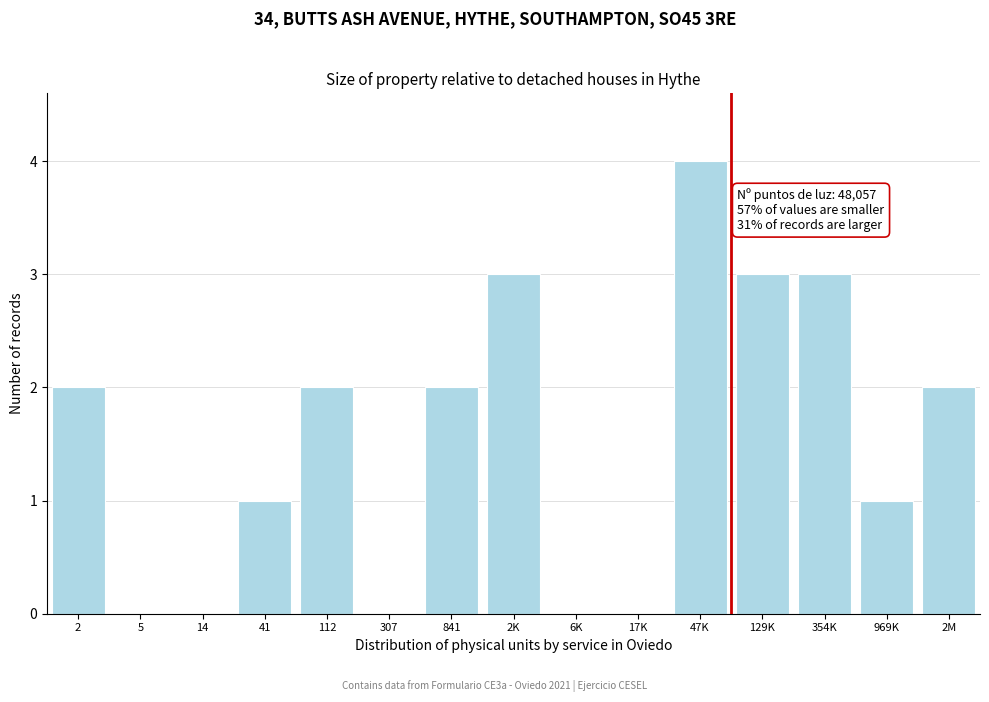

Reading left to right, extract all data points from this chart.

2=2	5=0	14=0	41=1	112=2	307=0	841=2	2K=3	6K=0	17K=0	47K=4	129K=3	354K=3	969K=1	2M=2